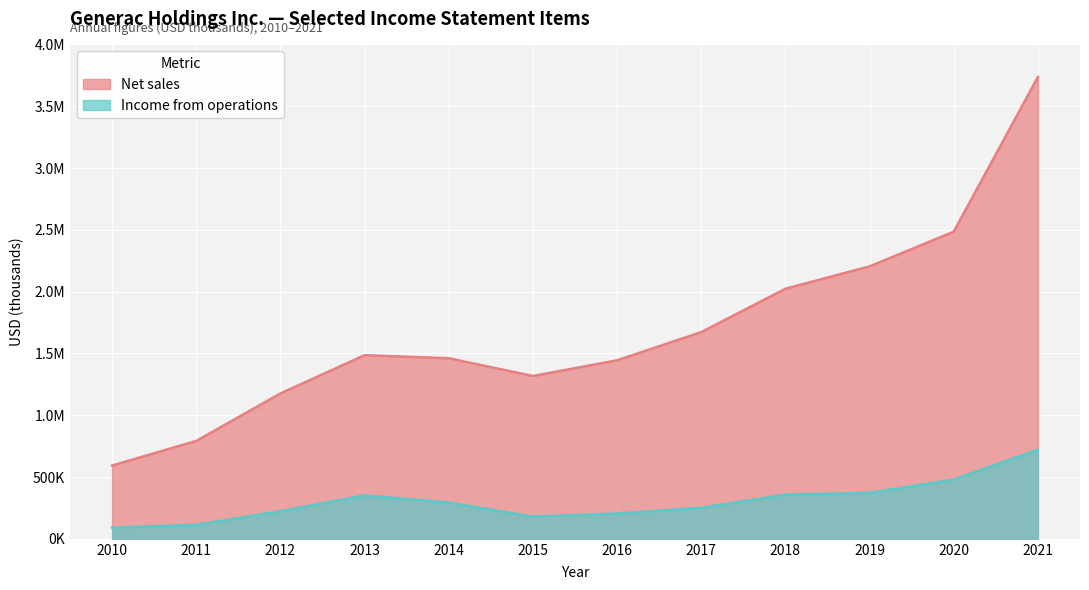

Which category has the highest value across all series?

2021